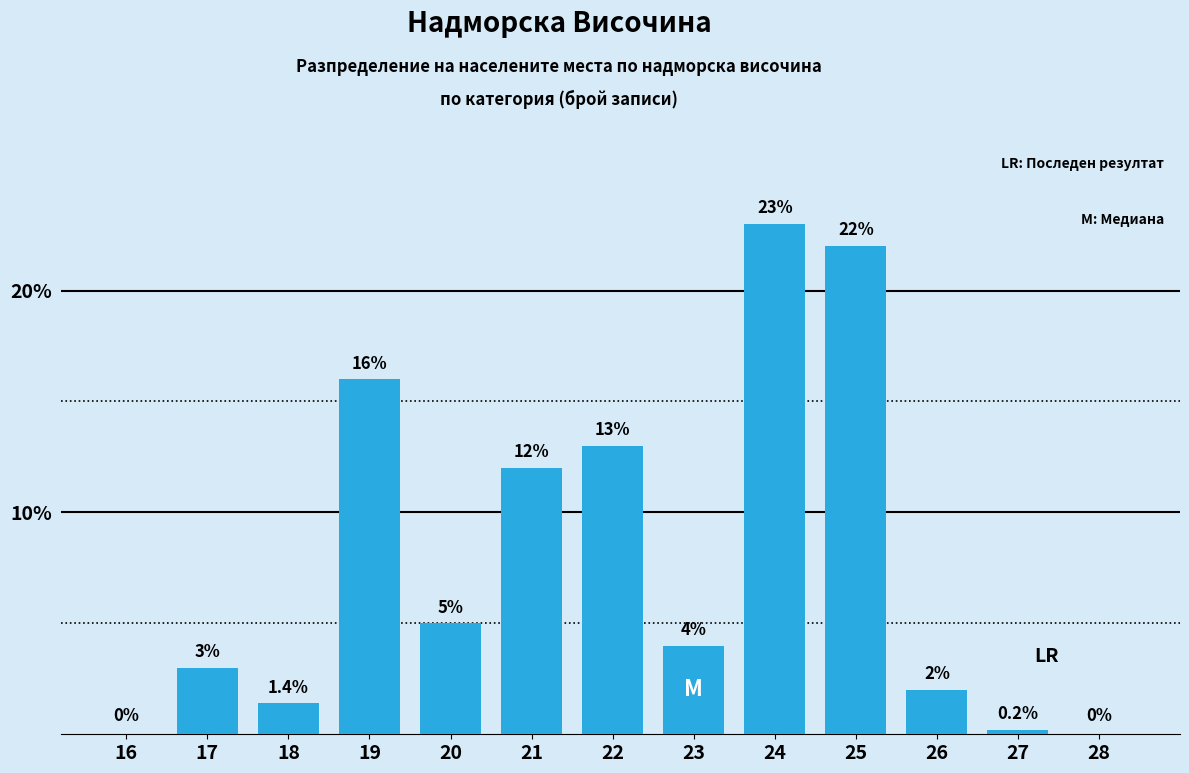

Reading left to right, what are all the values shown in this chart?

16=0.0	17=3.0	18=1.4	19=16.0	20=5.0	21=12.0	22=13.0	23=4.0	24=23.0	25=22.0	26=2.0	27=0.2	28=0.0